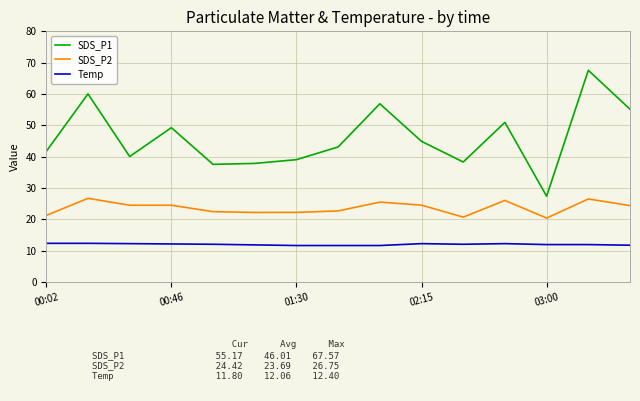

True or false: SDS_P1 and Temp cross at least once.

False